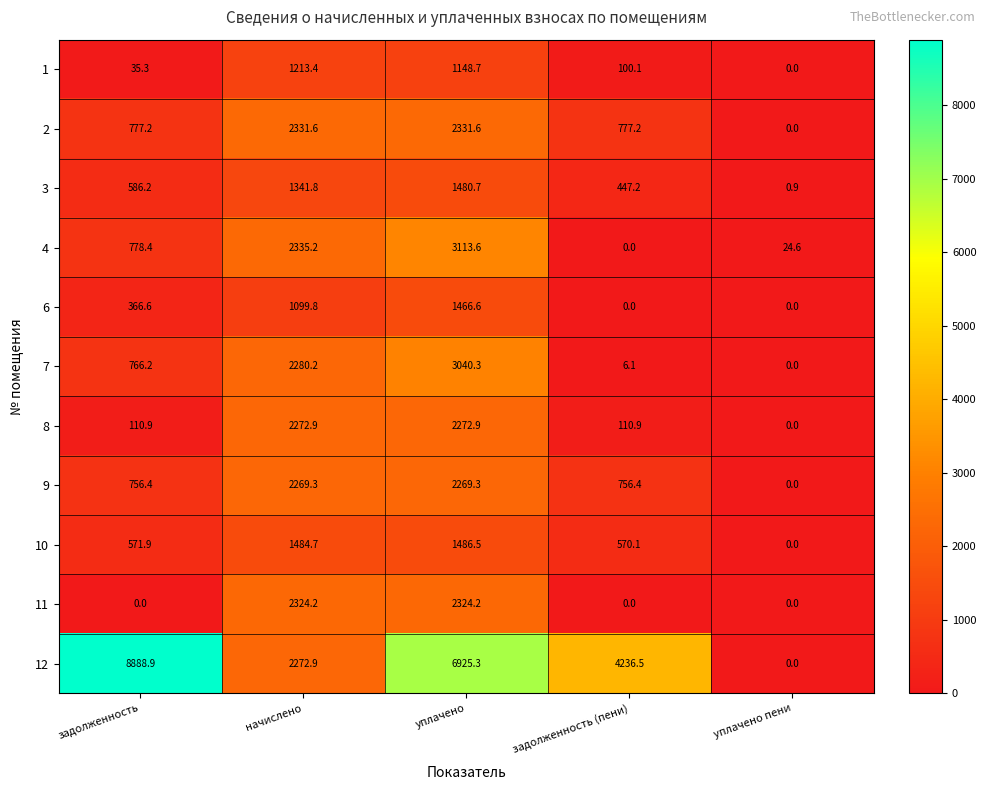

List the series in order of their peak value, lowest first.

1, 6, 3, 10, 9, 8, 11, 2, 7, 4, 12